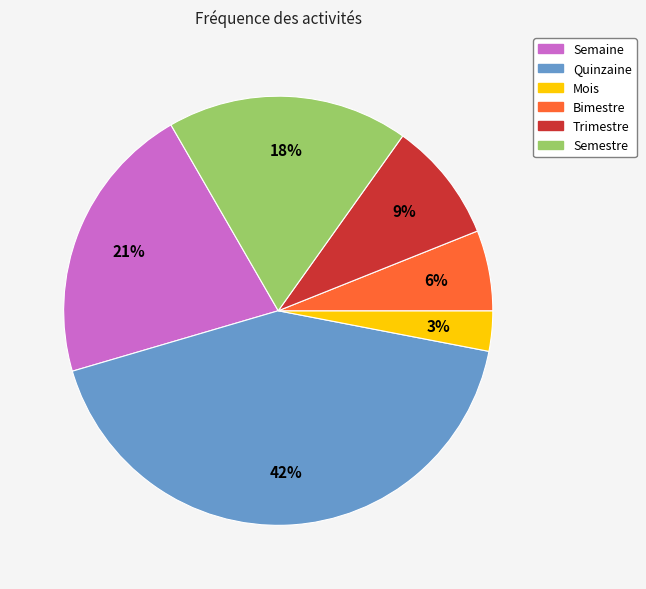

What is the ratio of the value at Semaine to the value at Semestre?

1.2